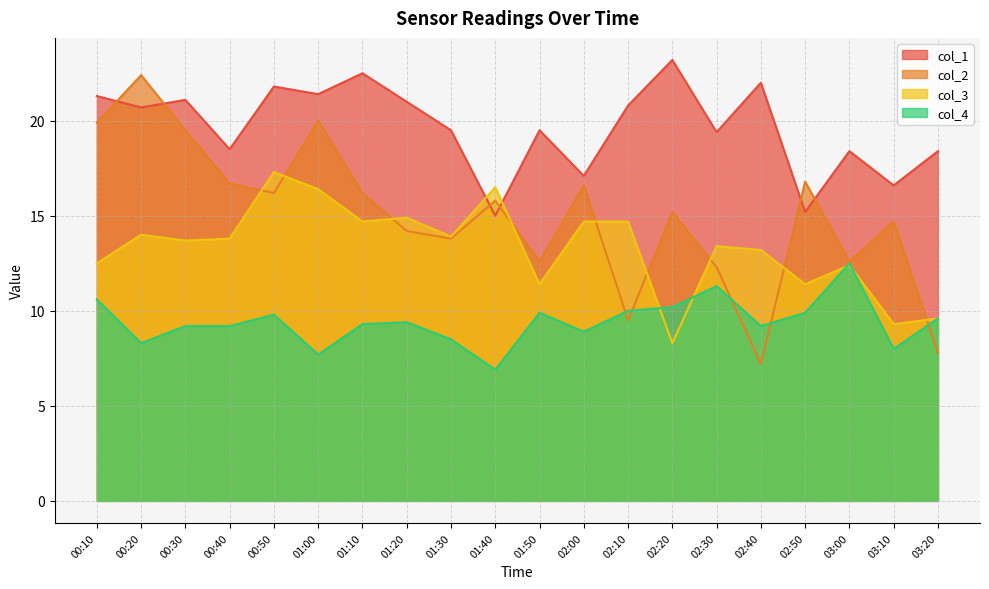

After their last crossing, which series has the higher values: col_3 or col_4?

col_3